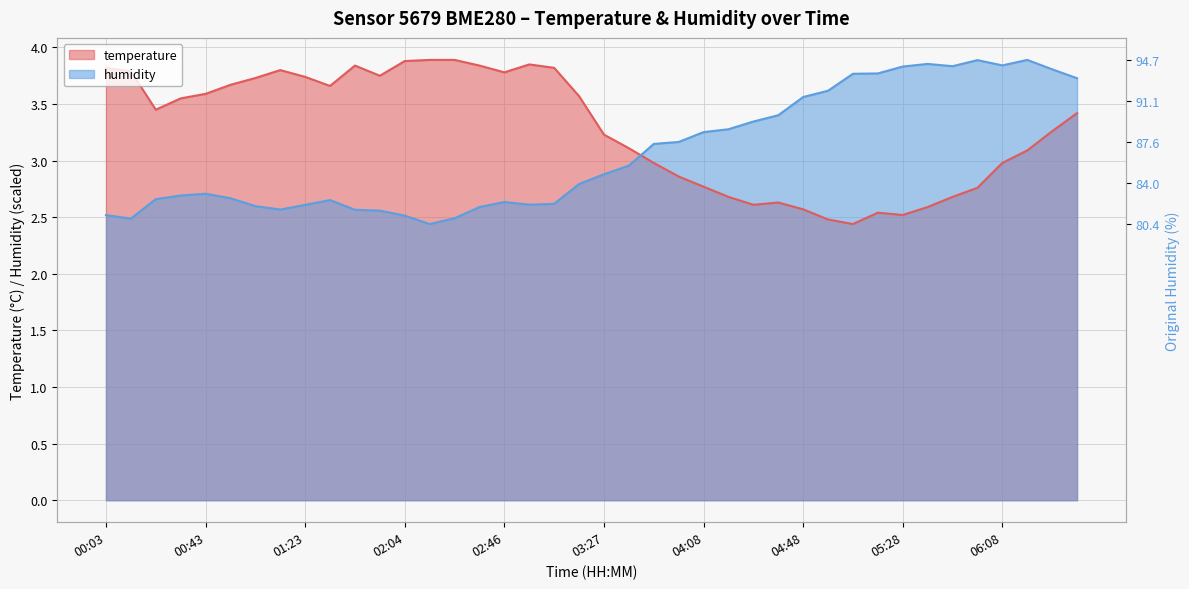

How many lines are shown in the chart?

2